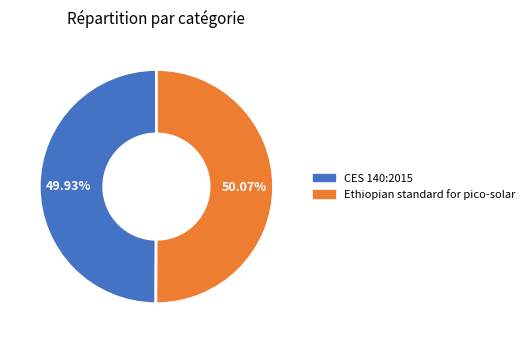

The Ethiopian standard for pico-solar slice represents 41% of the pie. True or false?

False